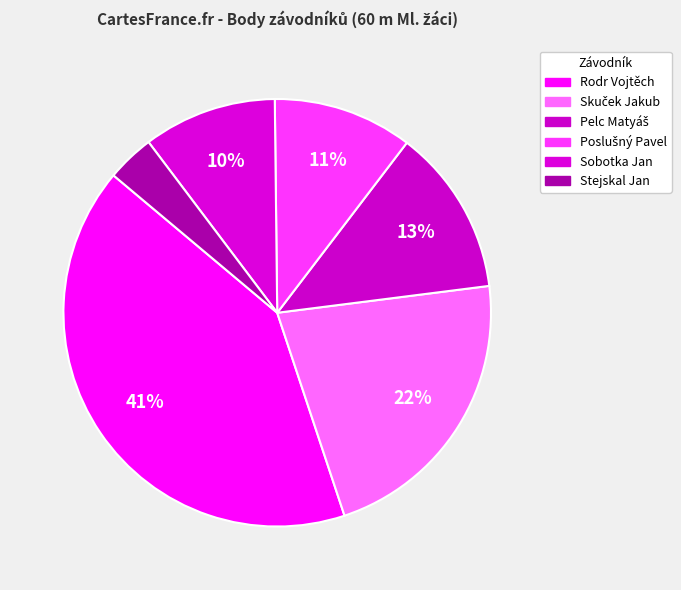

Is it true that Sobotka Jan is 10% of the pie?

True